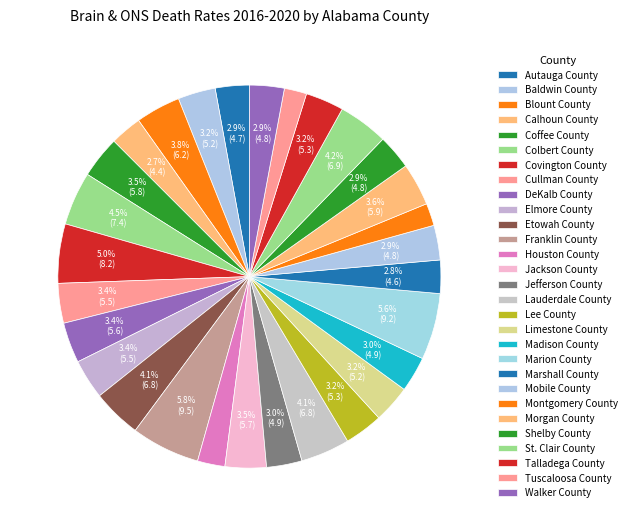

To the nearest percent, what portion does Blount County represent?

4%